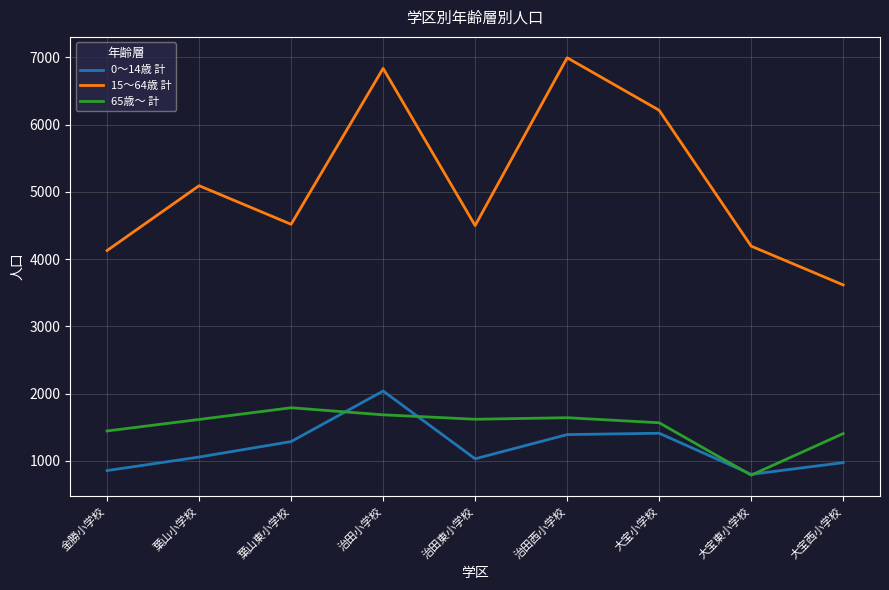

How many interior local valleys does the 15～64歳 計 series have?

2